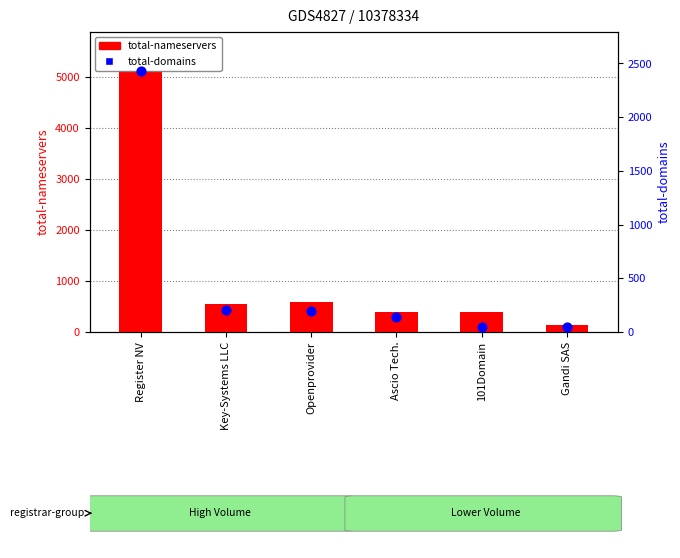

What is the total value across all series at Register NV?

7535